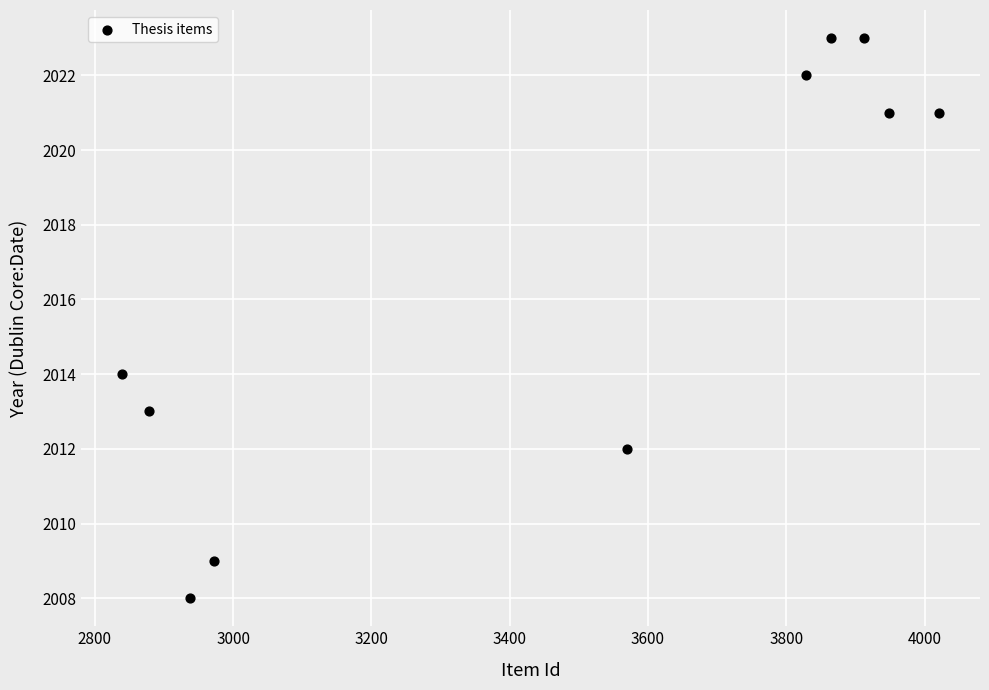

What is the average X value?

3477